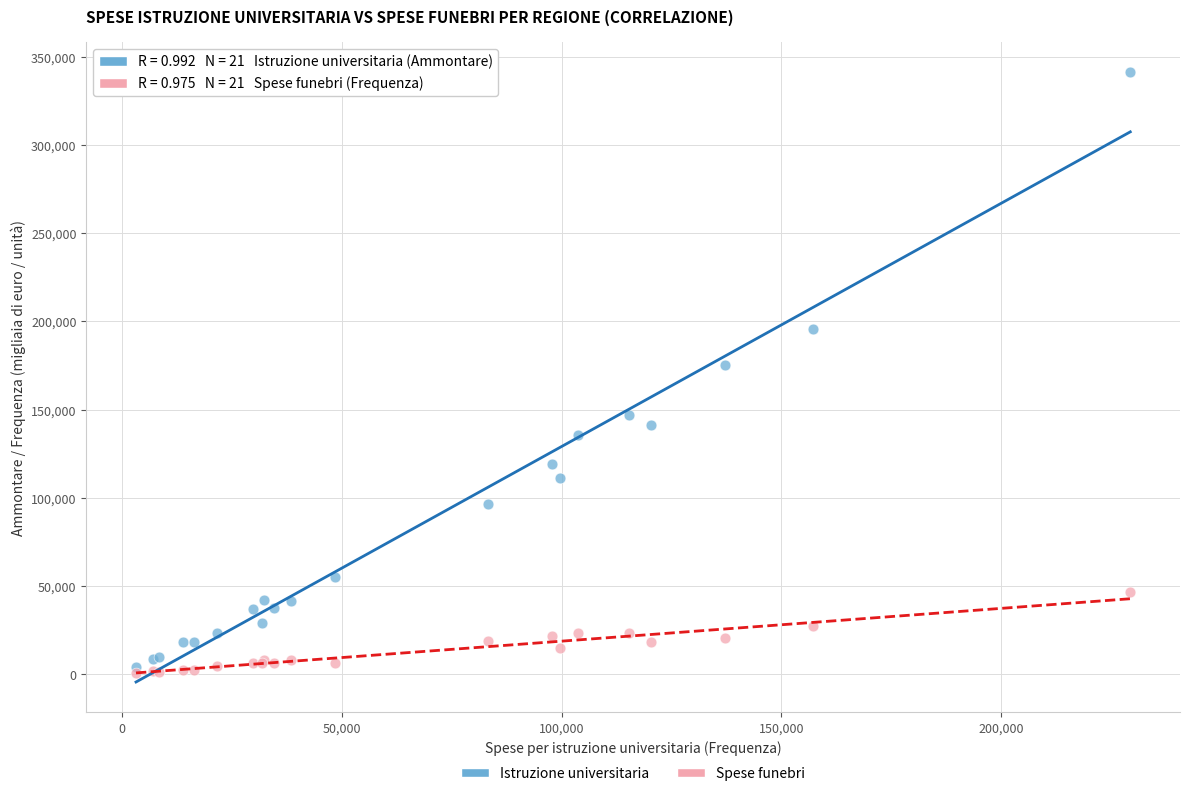

Across all series, what Y value is closest to 170882?

175321